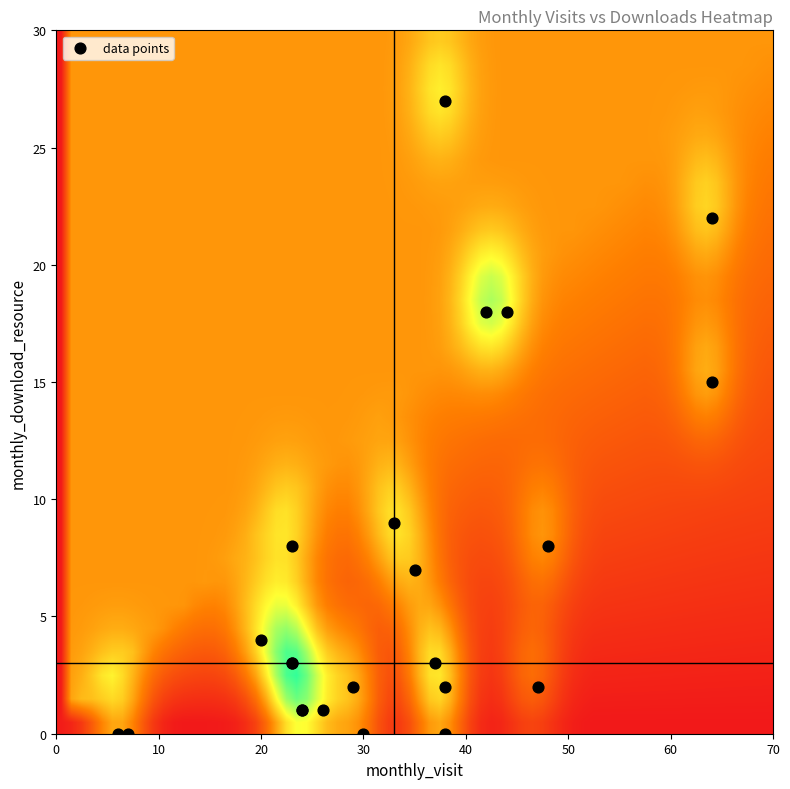

What Y value in the scatter plot is closest to 13?

15